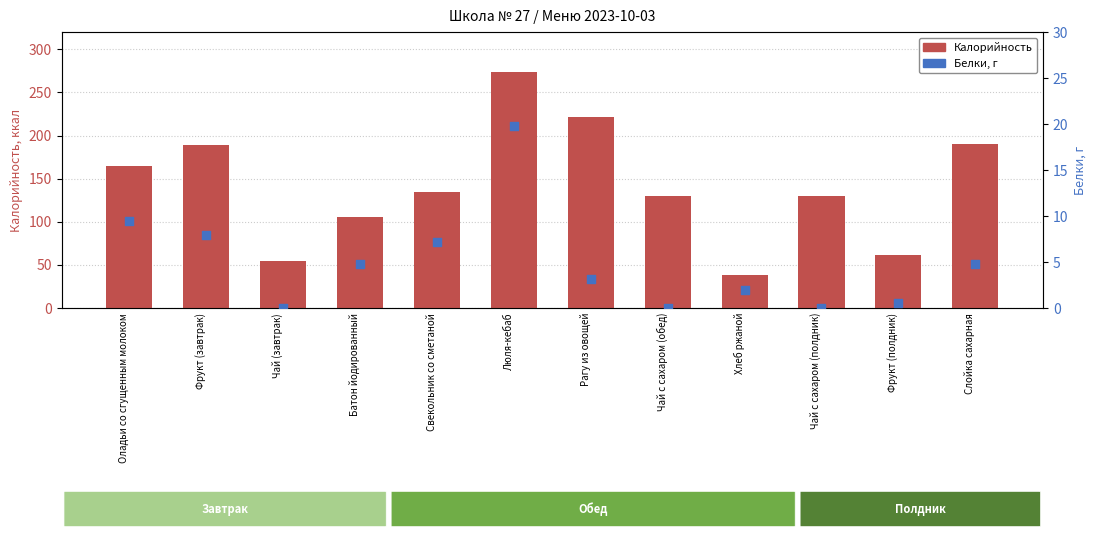

Which series contains the highest Y value?

Калорийность